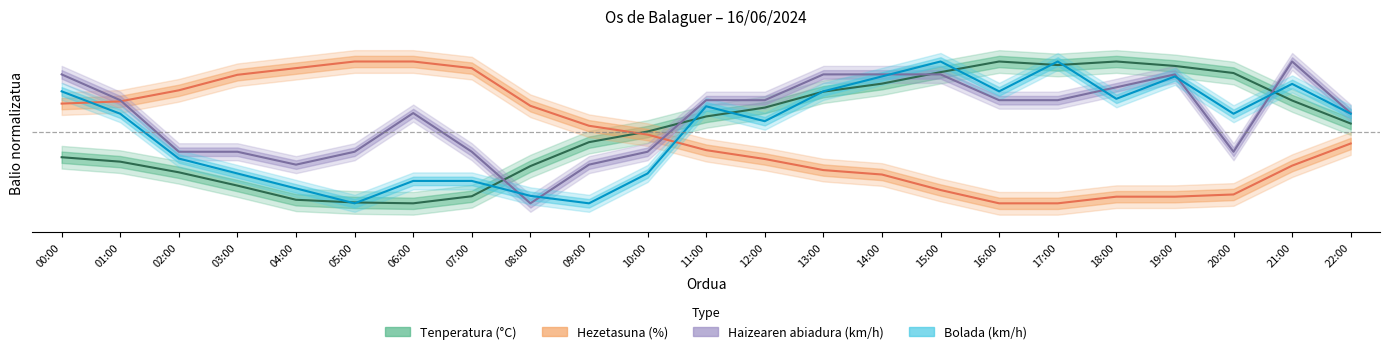

Where is the first local minimum for Bolada (km/h)?

05:00